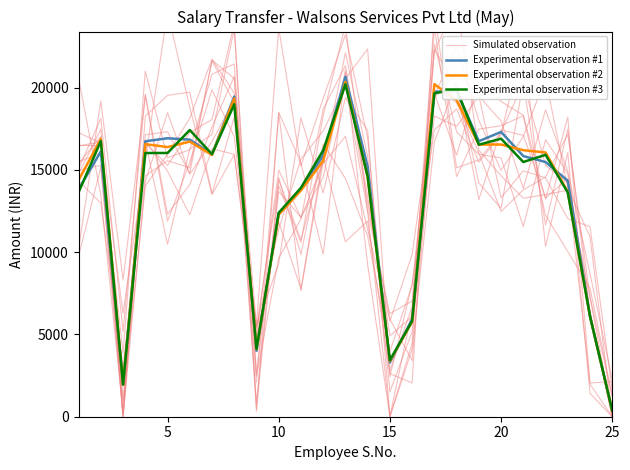

Which series has the largest total across all categories?

Experimental observation #1